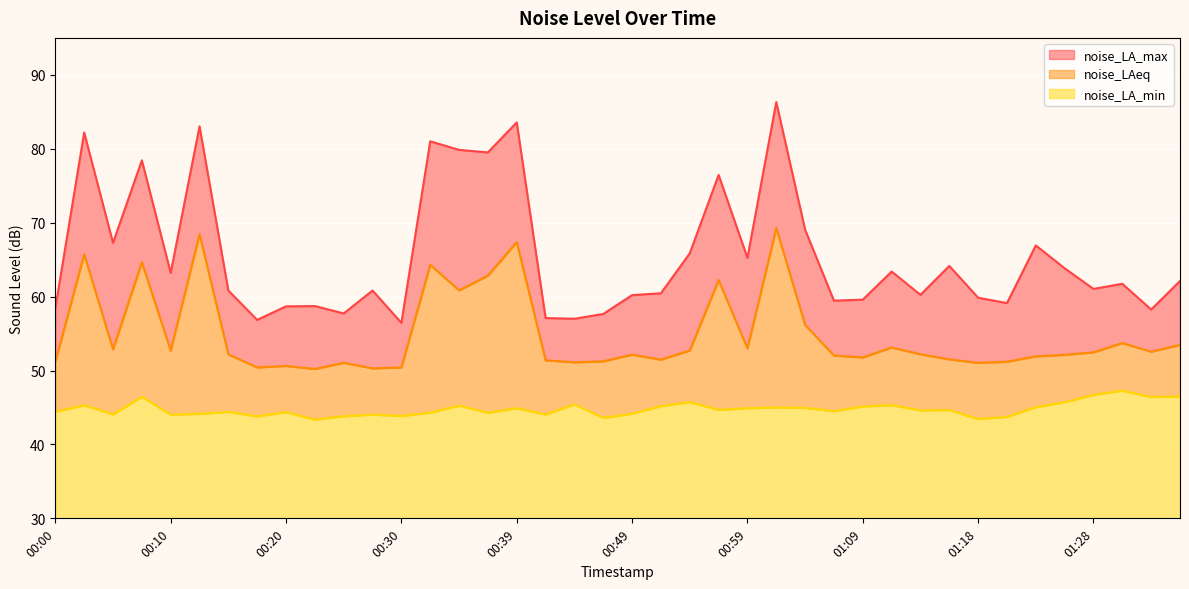

What is the total value across all series at 01:21?

154.0